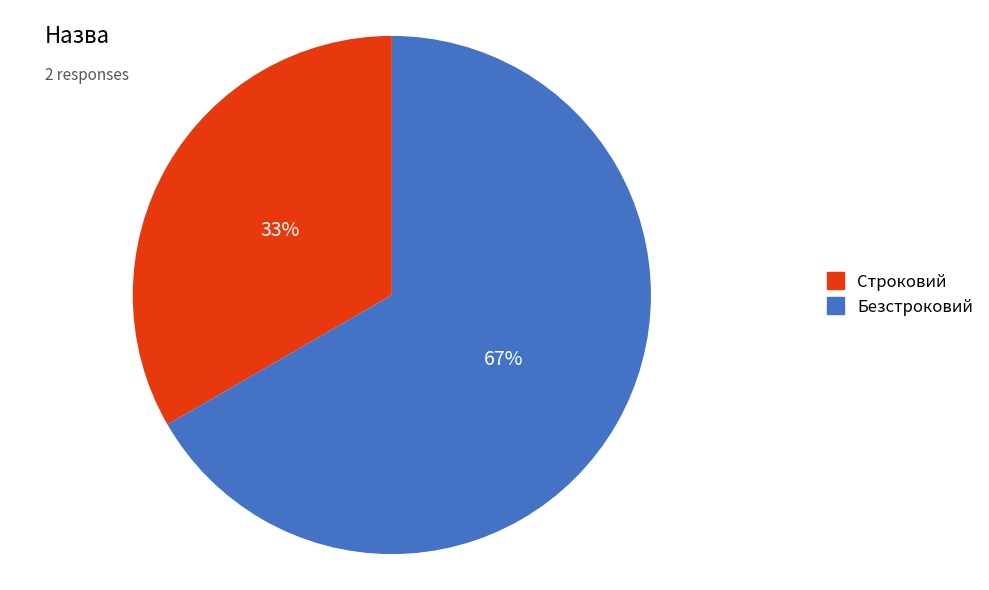

The Строковий slice represents 33% of the pie. True or false?

True